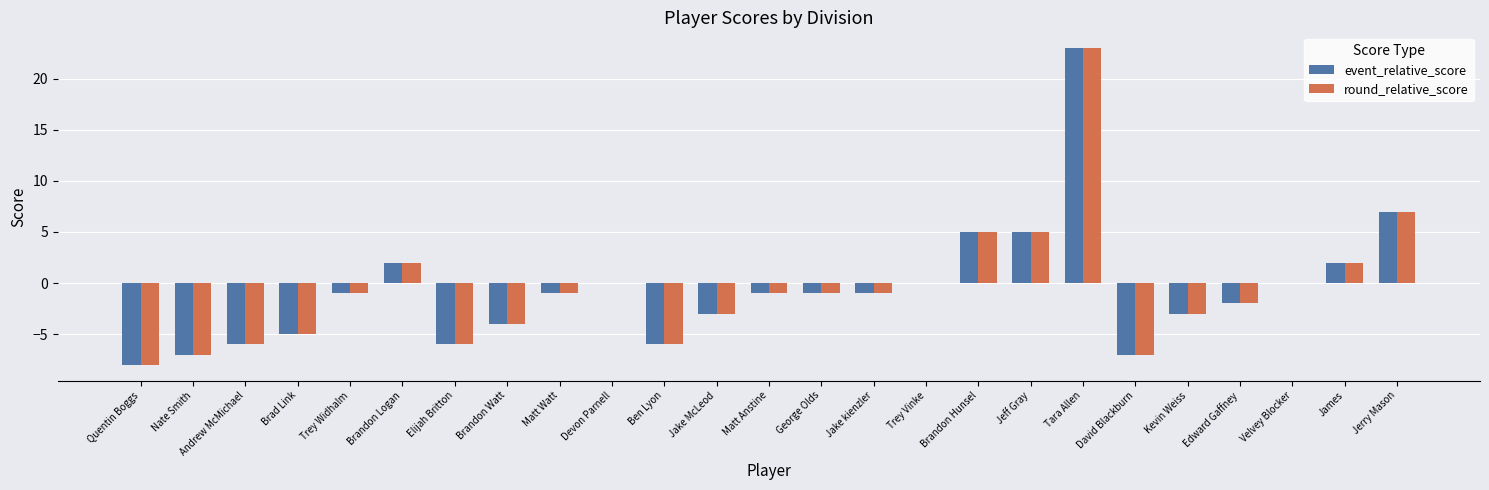

How many groups of bars are there?

25